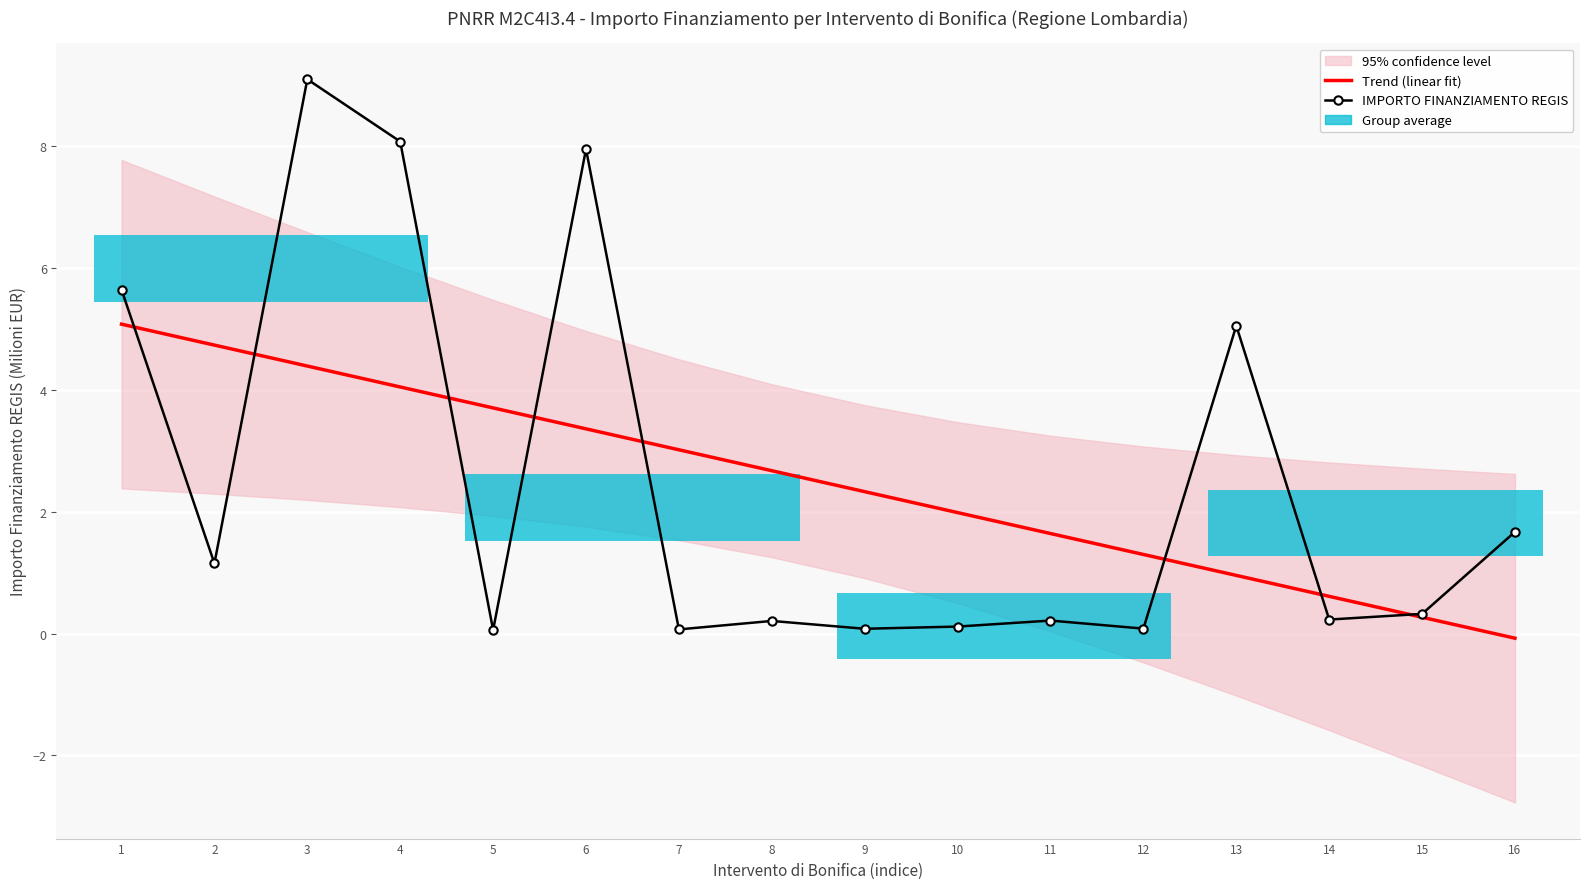

What is the difference between the highest and lowest values at 6?

4.6